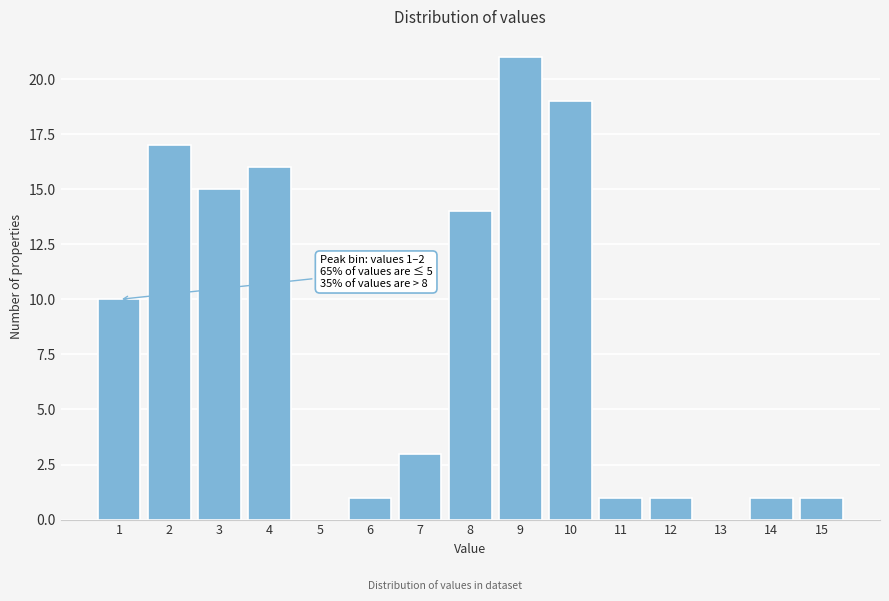

Reading left to right, extract all data points from this chart.

1=10	2=17	3=15	4=16	5=0	6=1	7=3	8=14	9=21	10=19	11=1	12=1	13=0	14=1	15=1